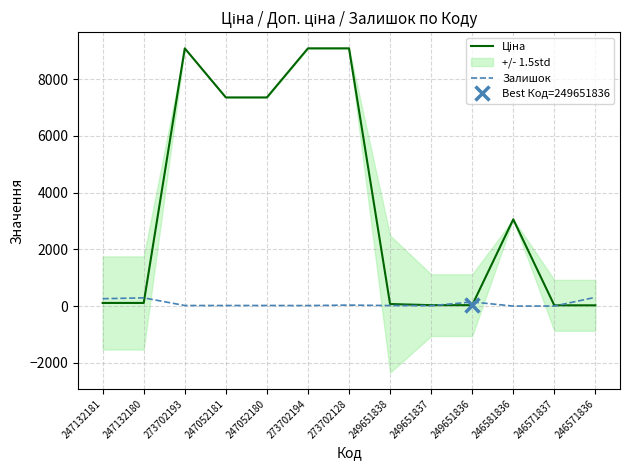

At which label does Залишок reach its peak?

246571836